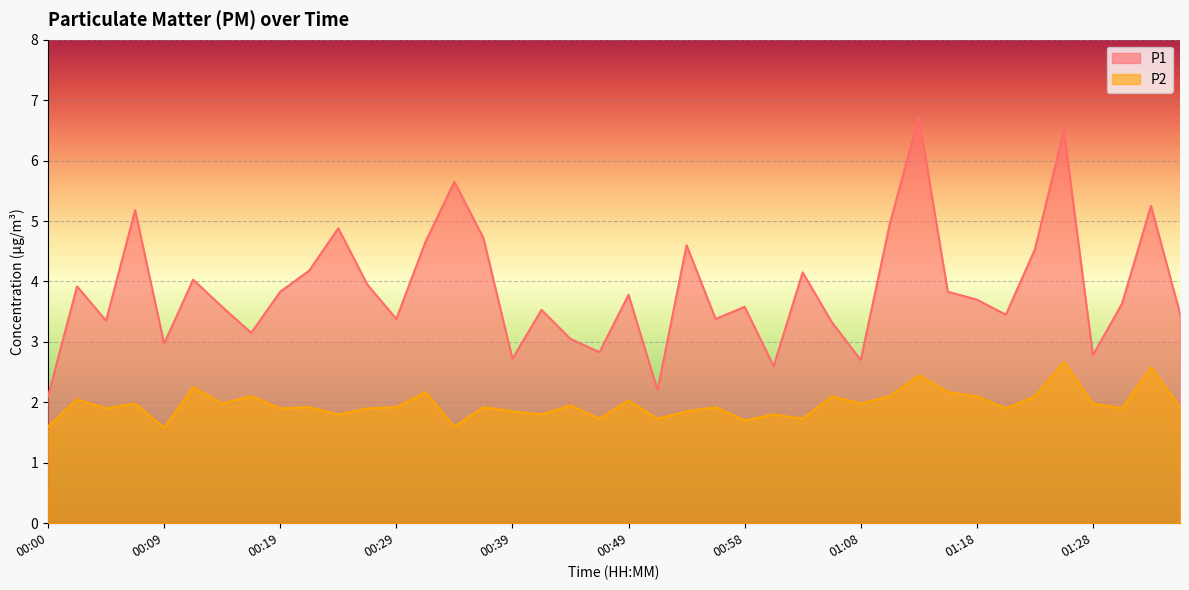

The P2 series shows 1.2 at 00:58. True or false?

False